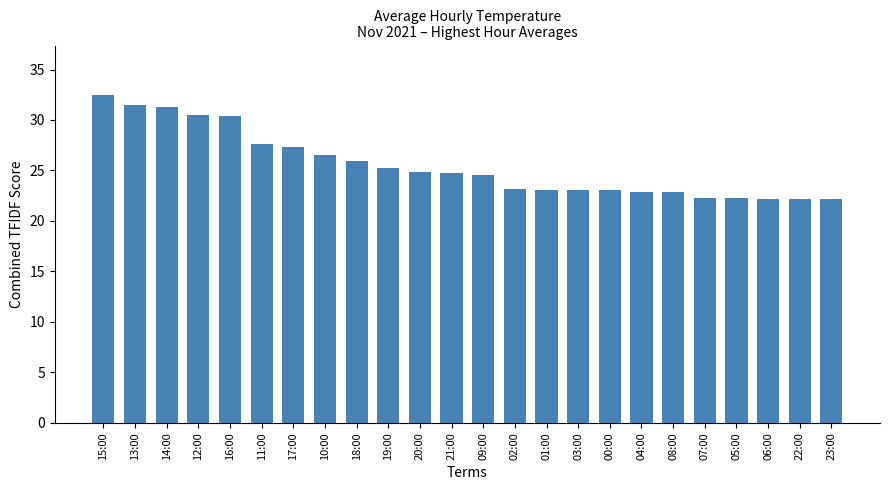

True or false: the data shows 27.3 at 17:00.

True